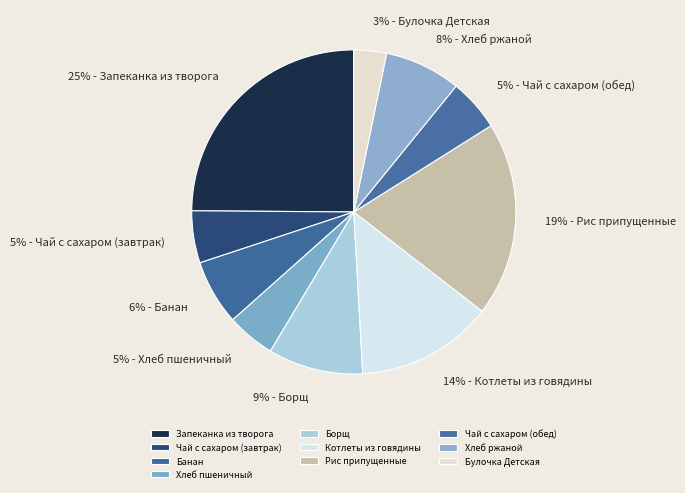

To the nearest percent, what percentage of the pie is Банан?

6%